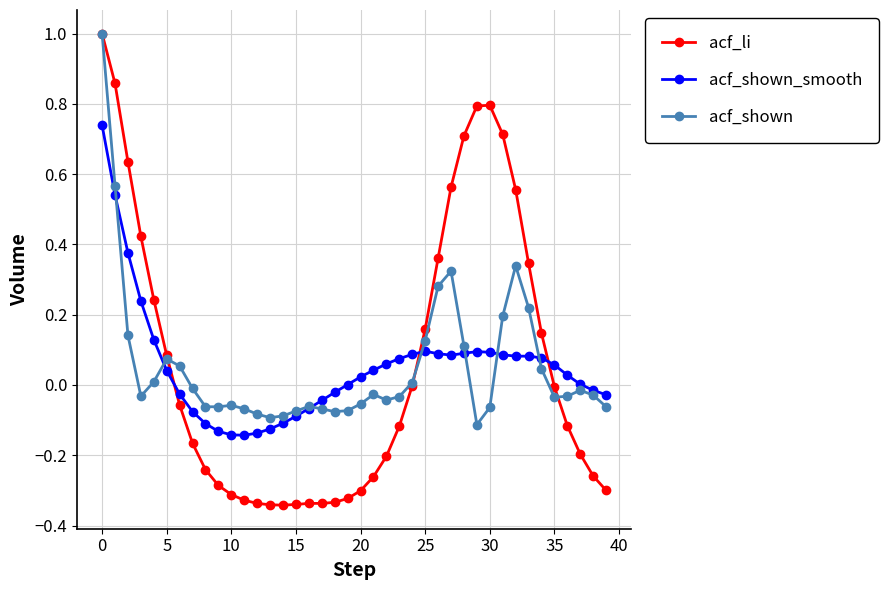

How many distinct data groups are displayed?

3